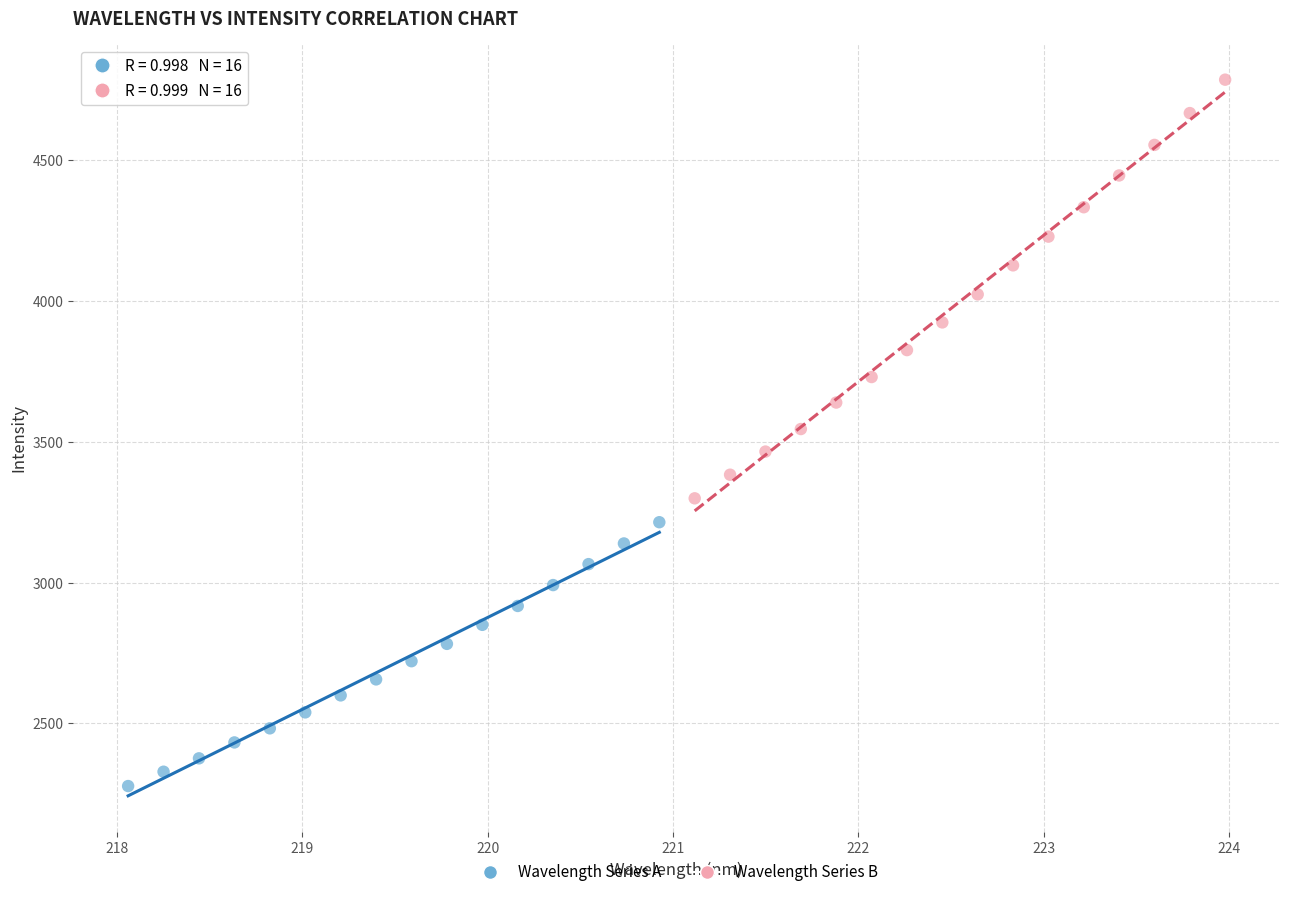

Which series has the widest spread of Y values?

Wavelength Series B